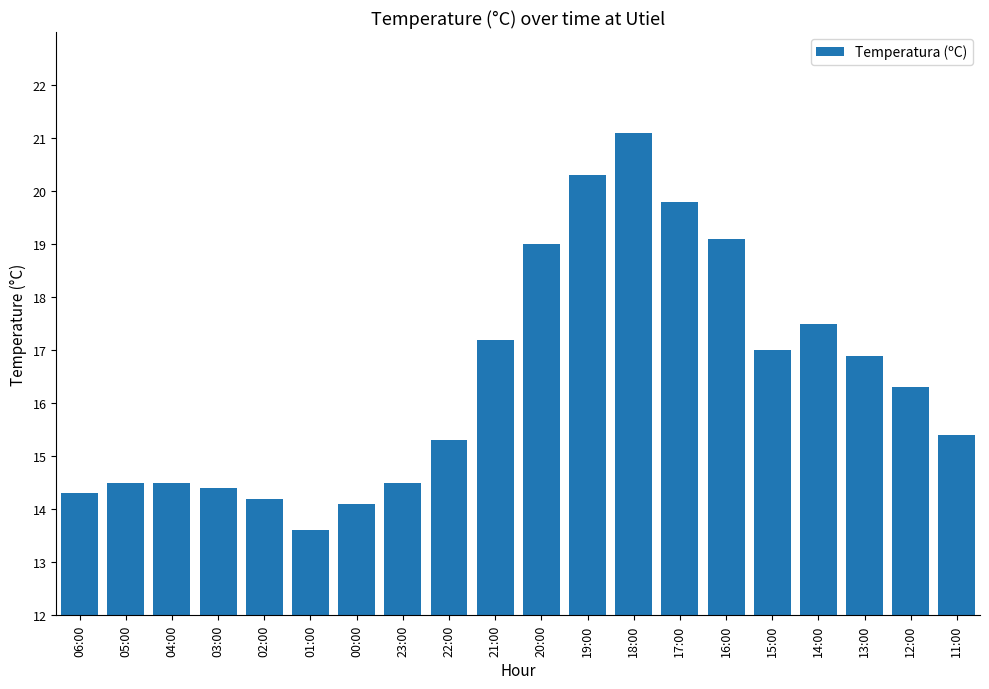

What is the ratio of the value at 06:00 to the value at 22:00?

0.9